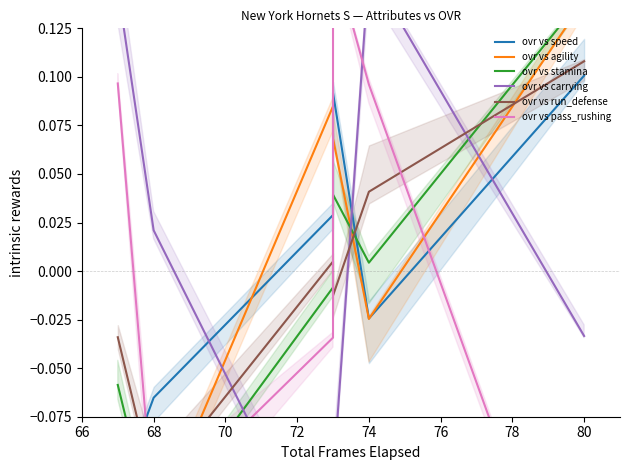

Rank the series by their maximum value, from lowest to highest.

ovr vs speed, ovr vs run_defense, ovr vs agility, ovr vs stamina, ovr vs carrying, ovr vs pass_rushing